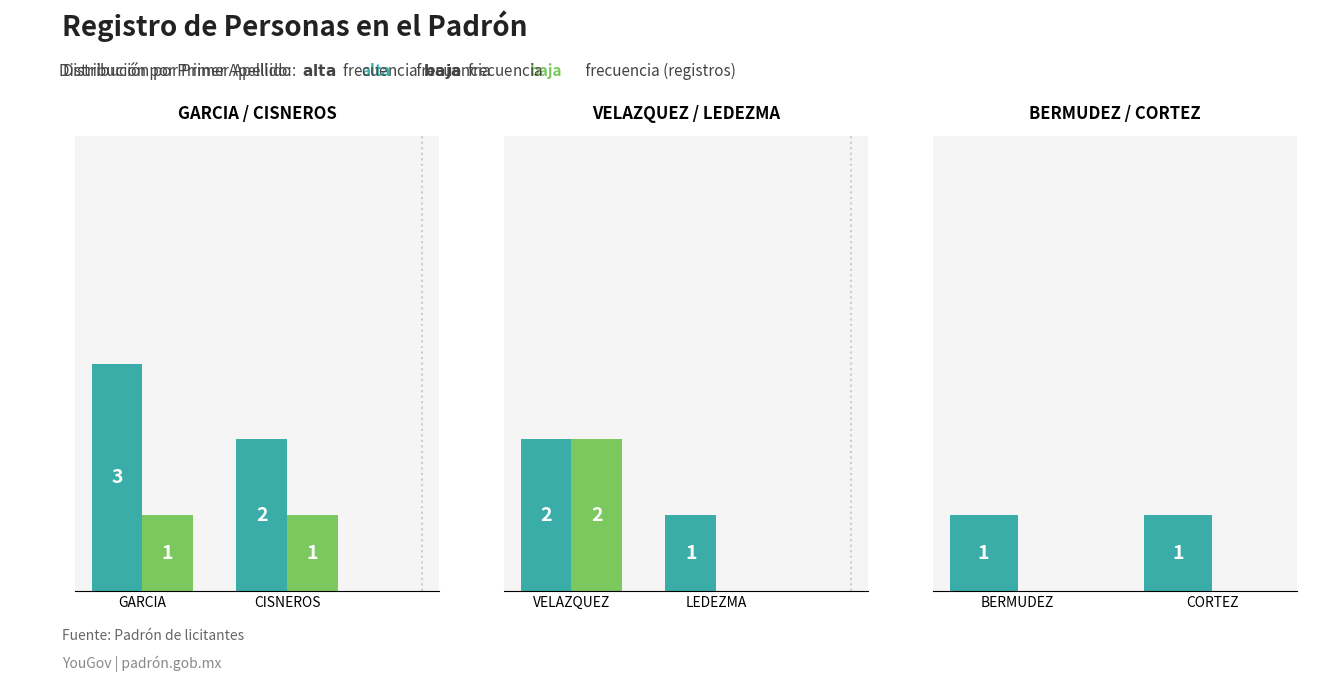

What is the lowest value of the alta frecuencia series?

1